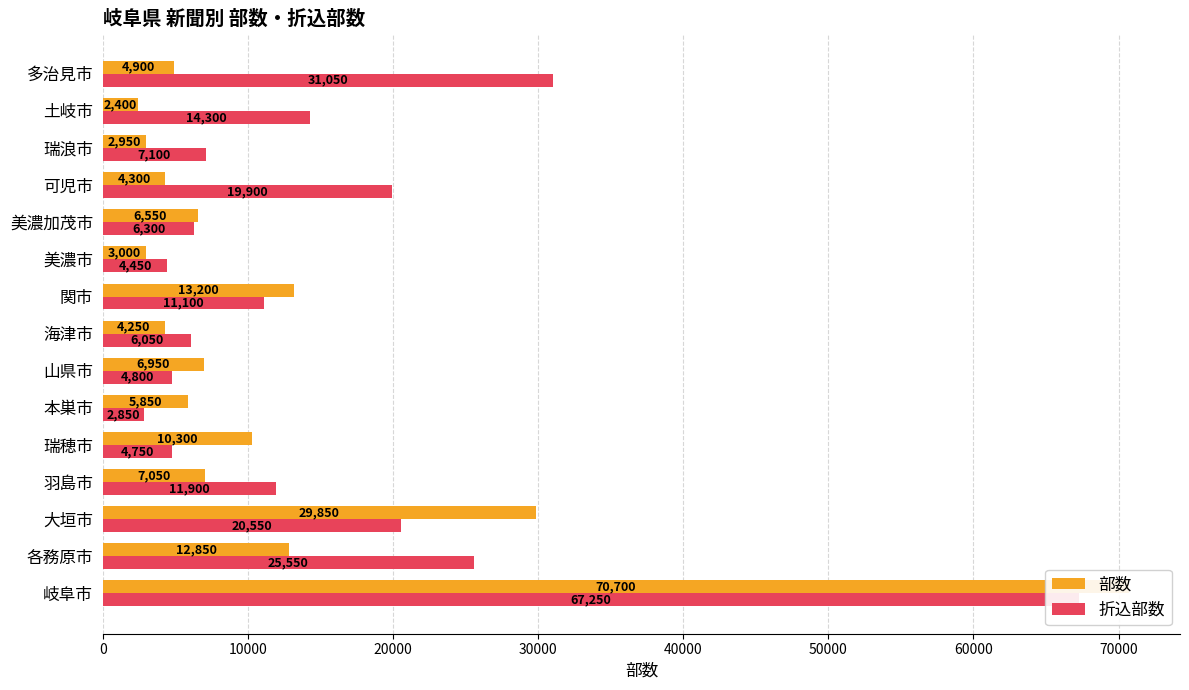

What is the sum of all 折込部数 values?

237900